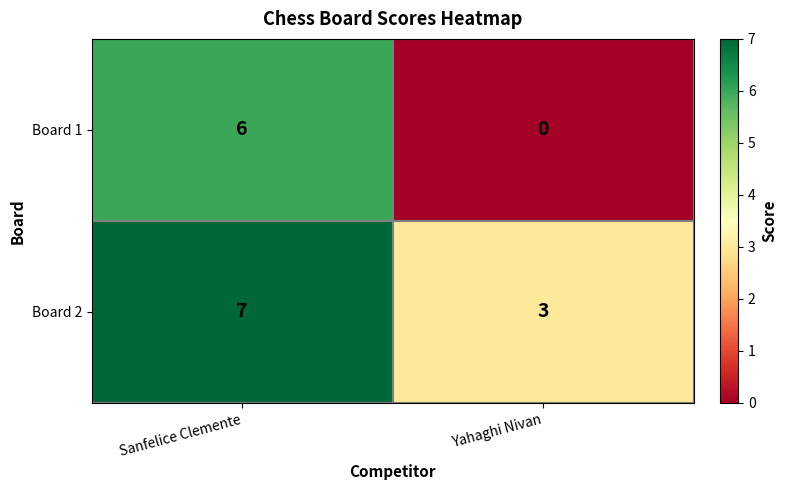

Reading left to right, what are all the values shown in this chart?

Board 1: 6	0
Board 2: 7	3